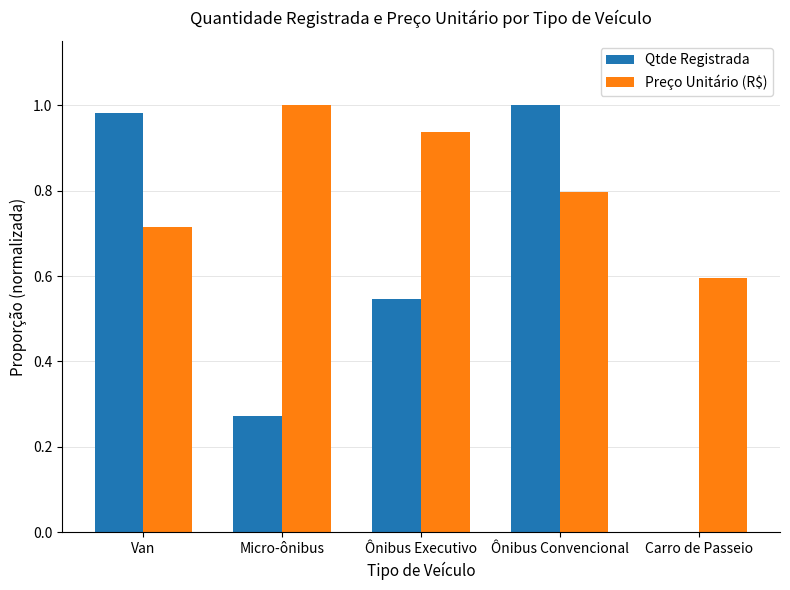

At which category is the sum across all series the highest?

Ônibus Convencional